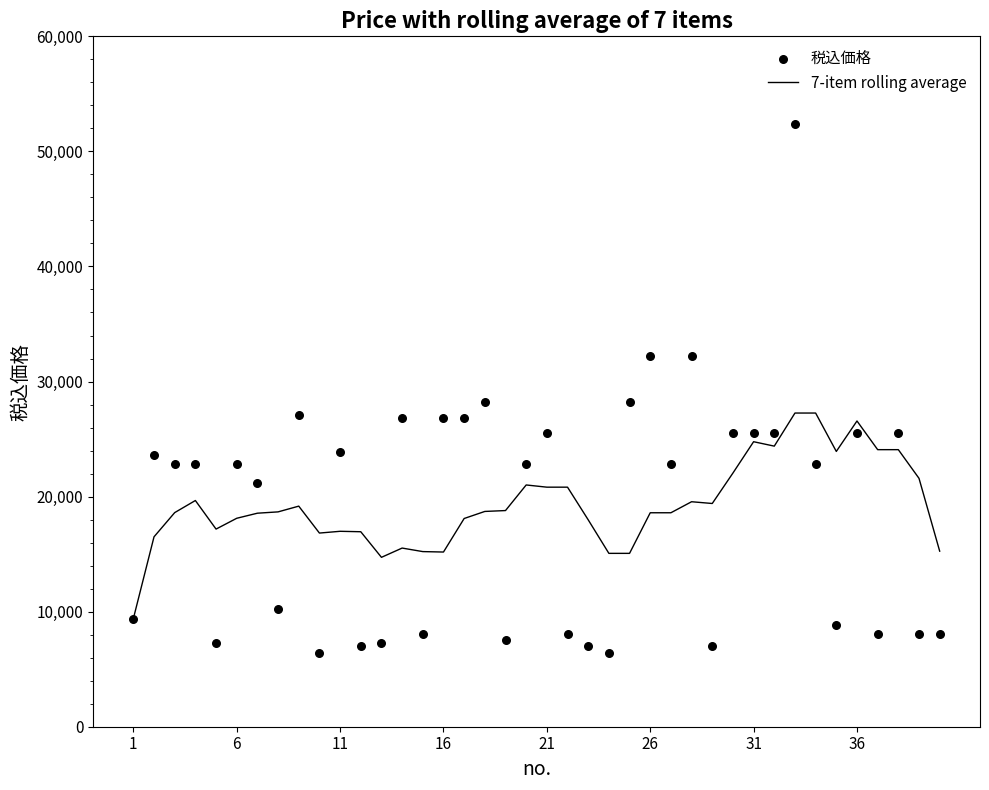

At how many categories does at least one series exceed 39145?

1